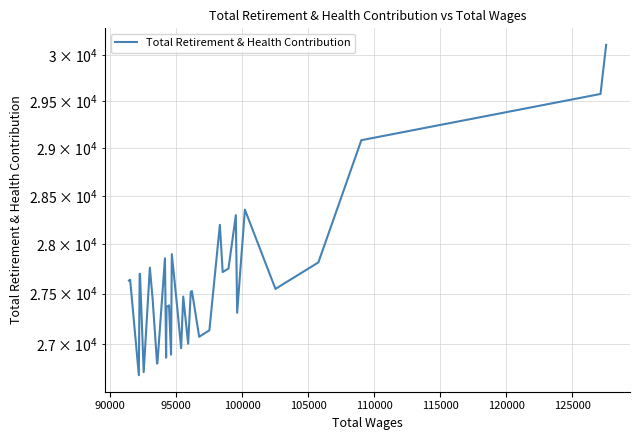

Reading right to left, what are all the values shown in this chart?

30114	29579	29084	27815	27813	27604	27547	28356	27308	28299	27753	27717	28199	27134	27094	27085	27085	27070	27525	27518	27001	27470	26957	27429	27899	26894	27382	27366	26864	27856	26809	26807	27446	27762	26723	27700	27698	26693	27639	27631